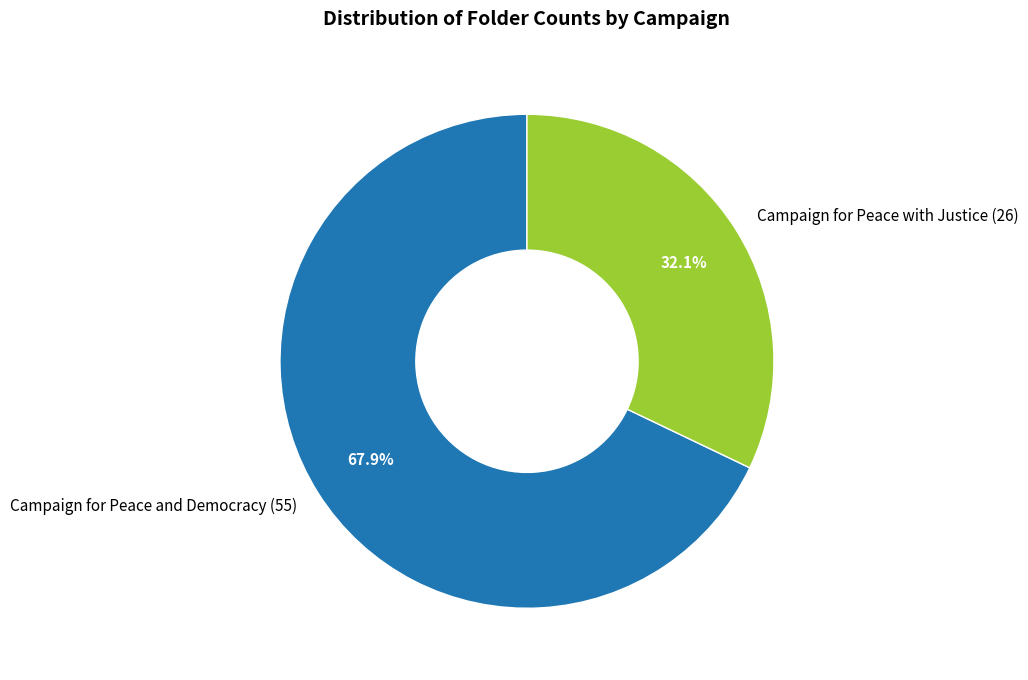

Is Campaign for Peace with Justice the majority of the pie?

No